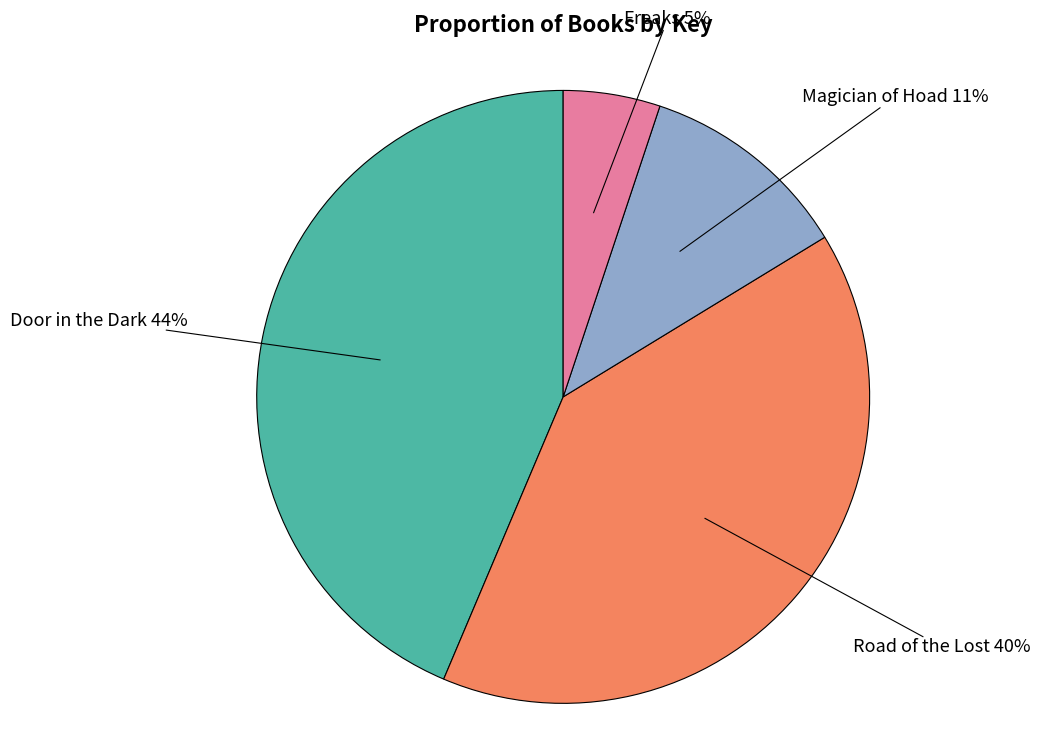

Is there a majority slice in this chart?

No